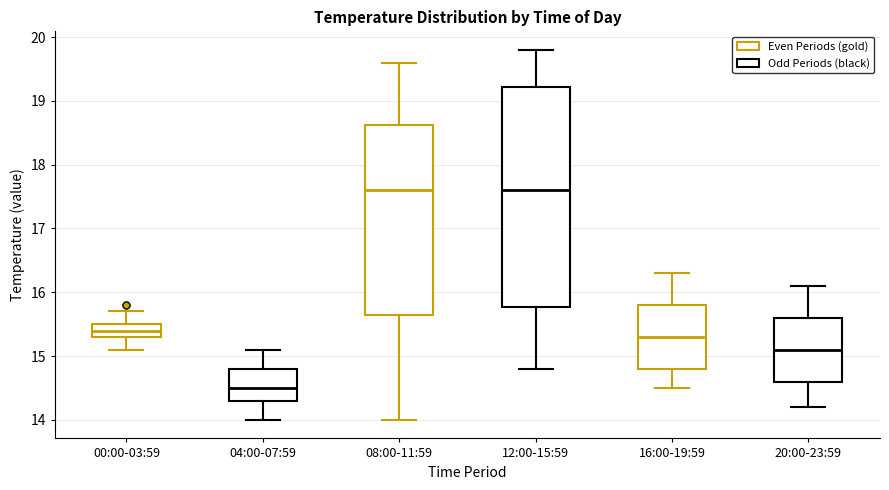

Where does the upper whisker of the box for 20:00-23:59 end on the y-axis? The values are not printed on the chart, so give them approximately, as read against the axis.

16.1